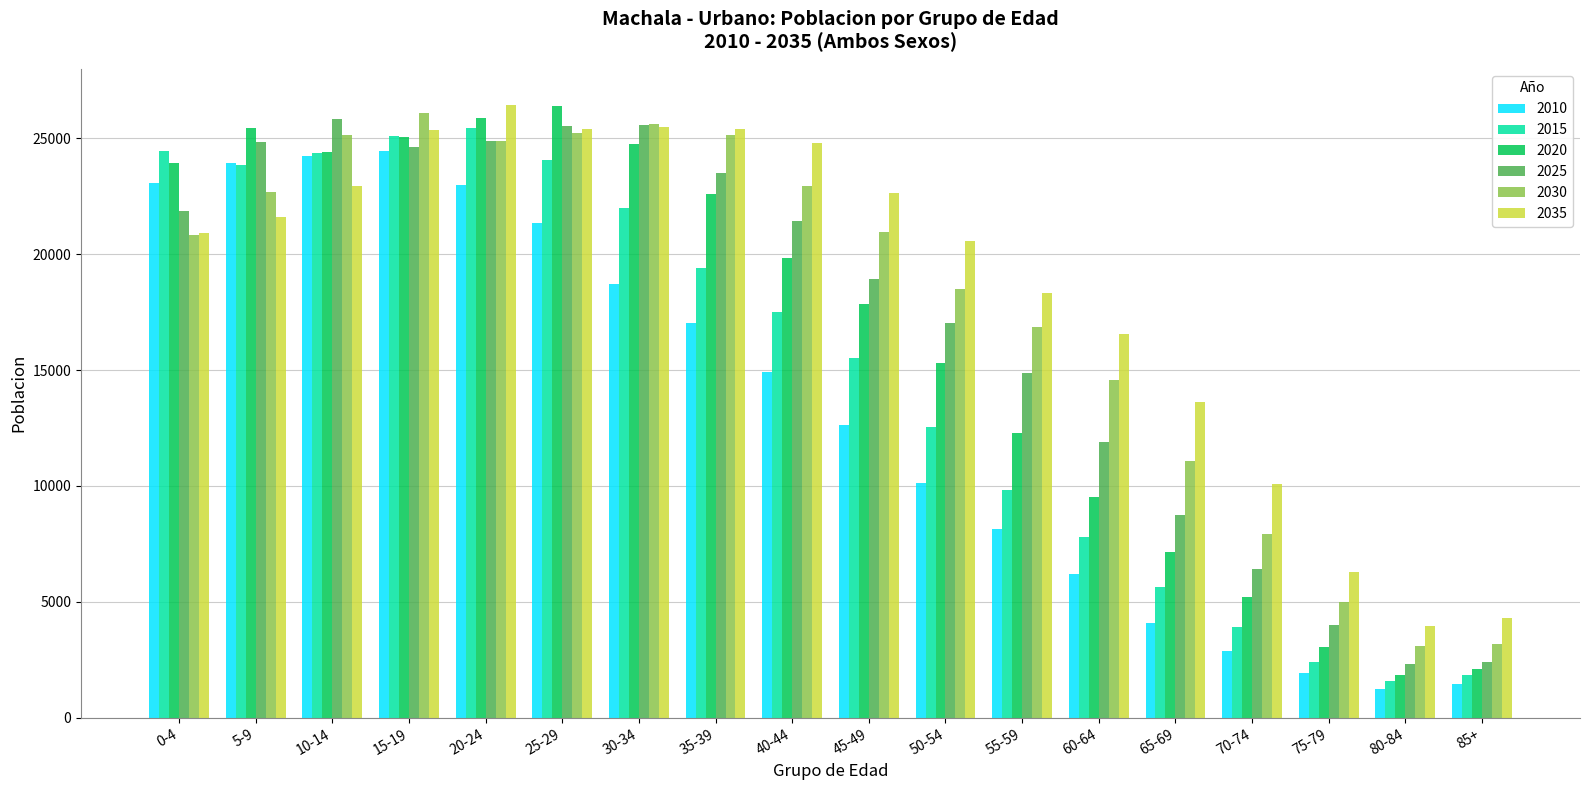

At which label does 2035 reach its peak?

20-24